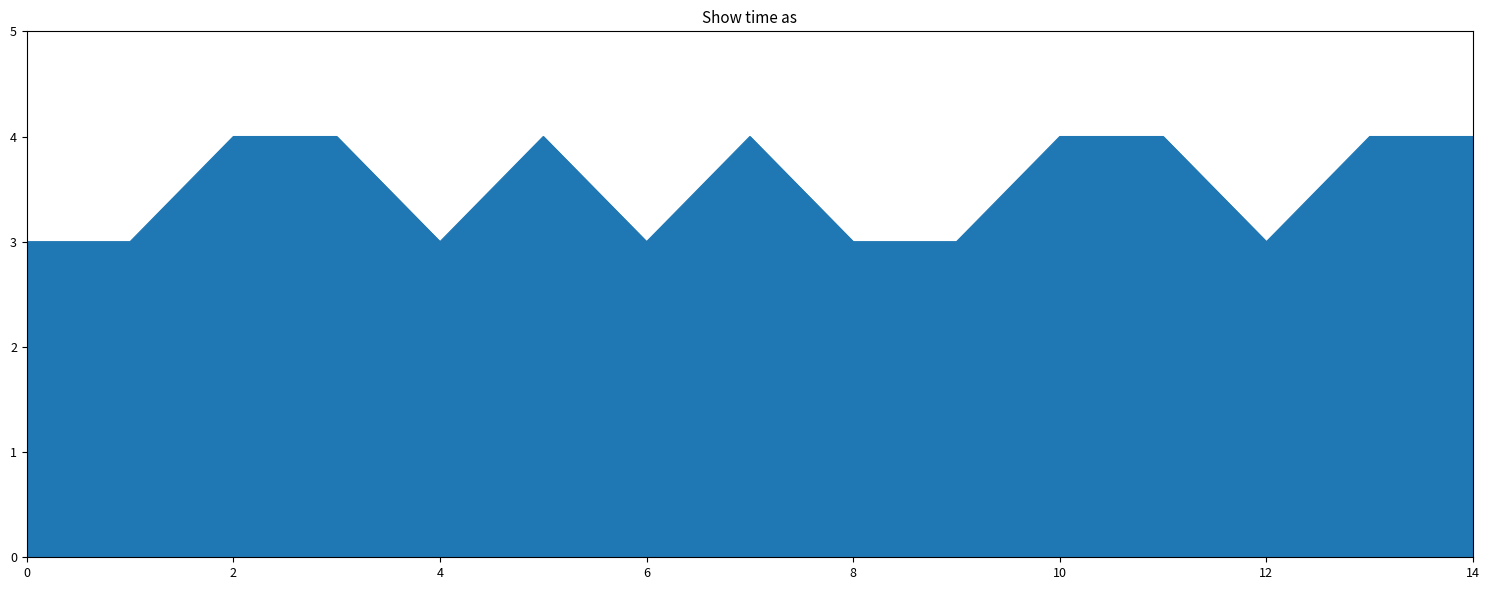

Reading left to right, extract all data points from this chart.

3	3	4	4	3	4	3	4	3	3	4	4	3	4	4